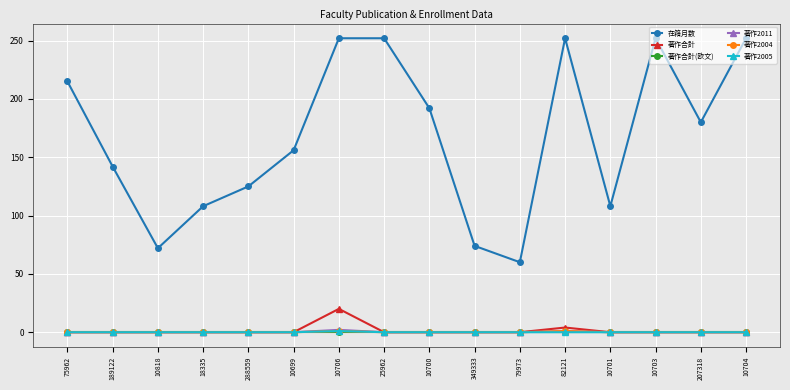

True or false: 著作2011 and 在籍月数 intersect in this chart.

False